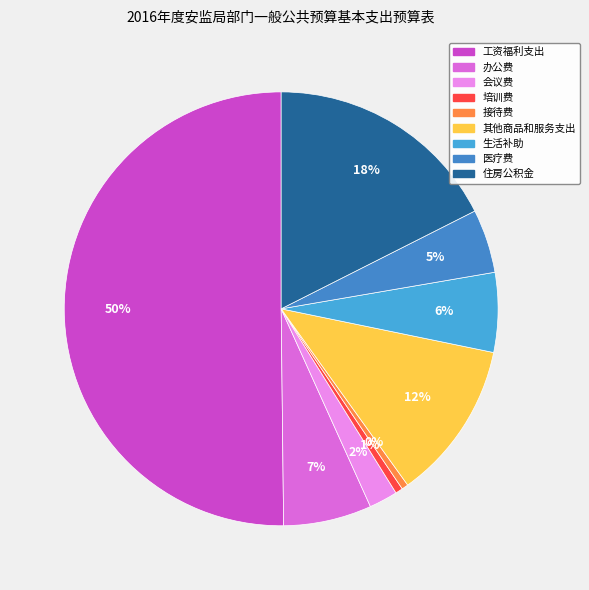

To the nearest percent, what portion does 会议费 represent?

2%